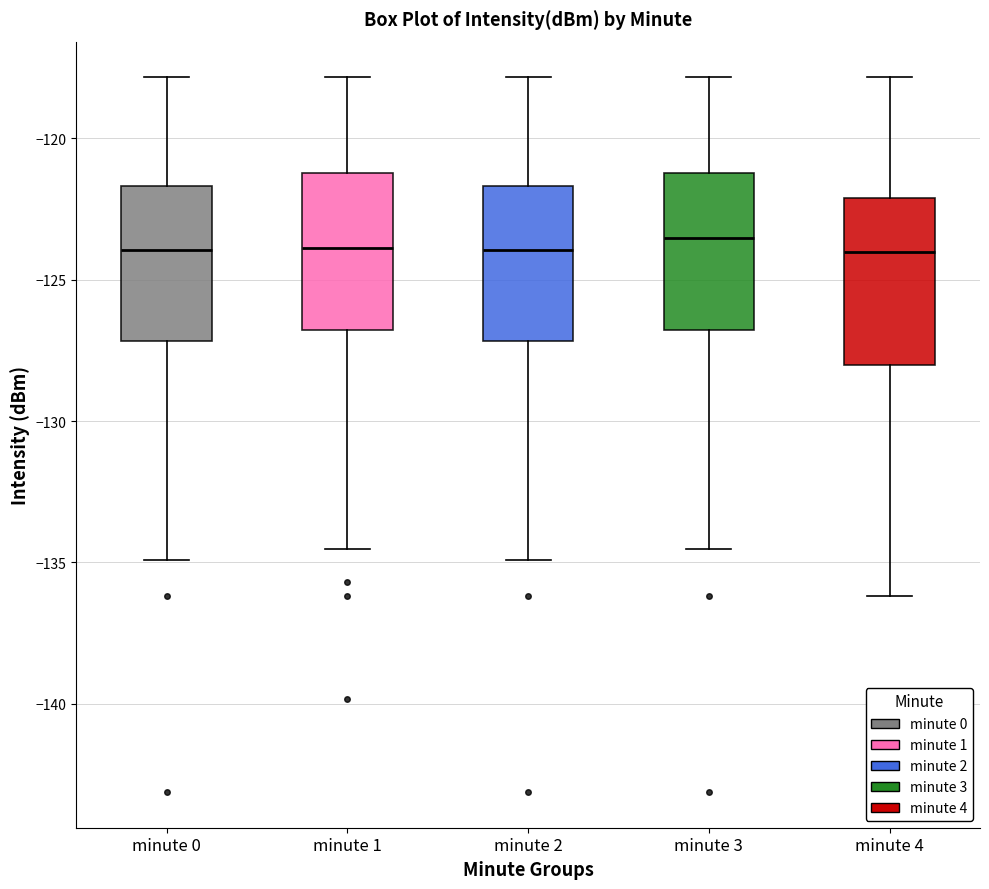

Reading left to right, transcribe this box plot: for each box, give where its median line is, the range the box spans, and where its two whiskers end, as read against the y-axis. The values are not printed on the chart, so give them approximately, as read against the axis.

minute 0: median -124.0, box -127.0 to -121.5, whiskers -135.0 to -118.0
minute 1: median -124.0, box -127.0 to -121.0, whiskers -134.5 to -118.0
minute 2: median -124.0, box -127.0 to -121.5, whiskers -135.0 to -118.0
minute 3: median -123.5, box -127.0 to -121.0, whiskers -134.5 to -118.0
minute 4: median -124.0, box -128.0 to -122.0, whiskers -136.0 to -118.0